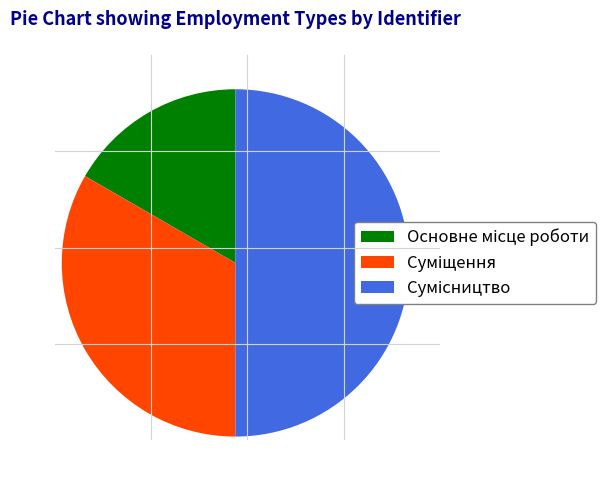

How many slices are in this pie chart?

3